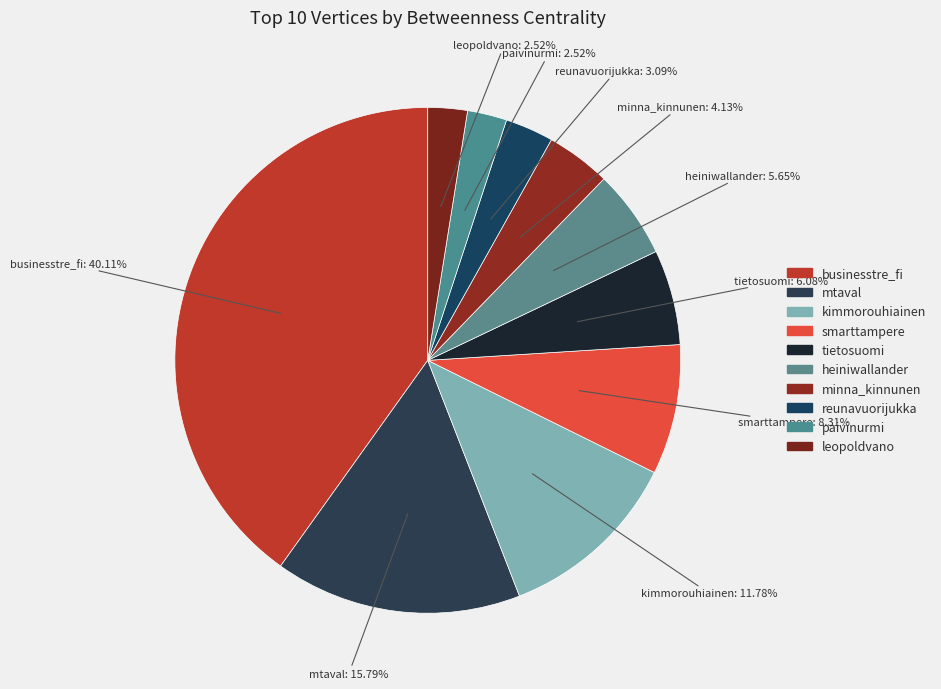

To the nearest percent, what is the combined percentage of smarttampere and heiniwallander?

14%